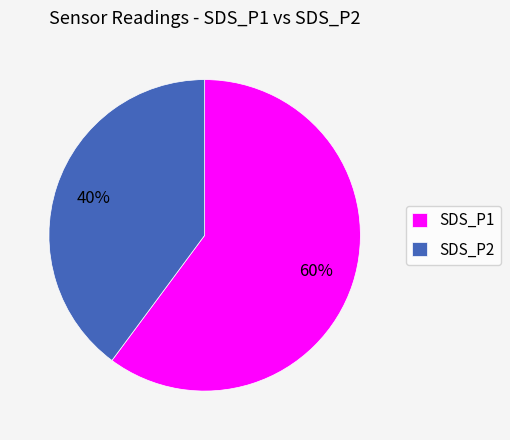

Between SDS_P2 and SDS_P1, which is larger?

SDS_P1